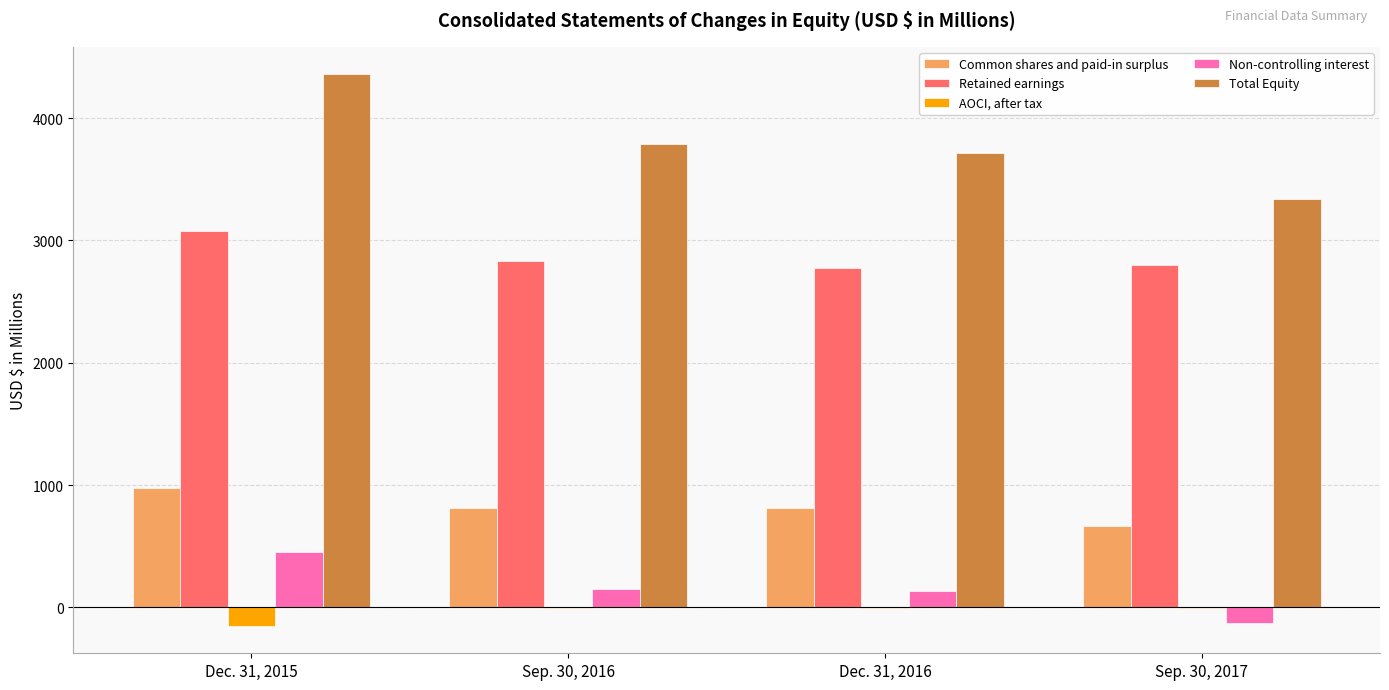

Which series has the largest total across all categories?

Total Equity